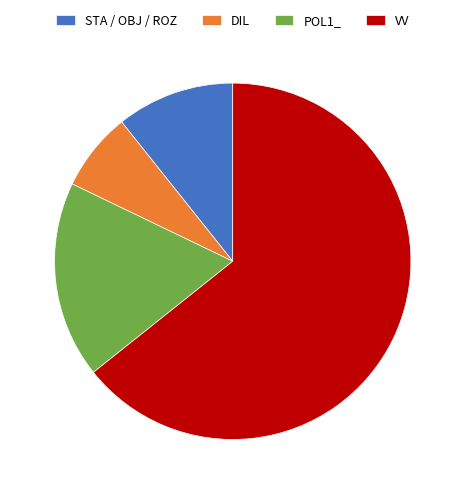

How many slices are in this pie chart?

4